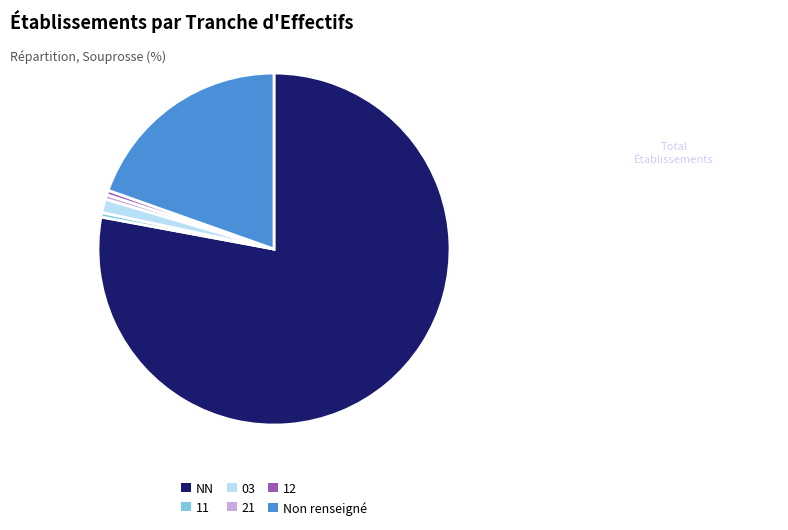

Combined, do Non renseigné and 11 account for over 50%?

No